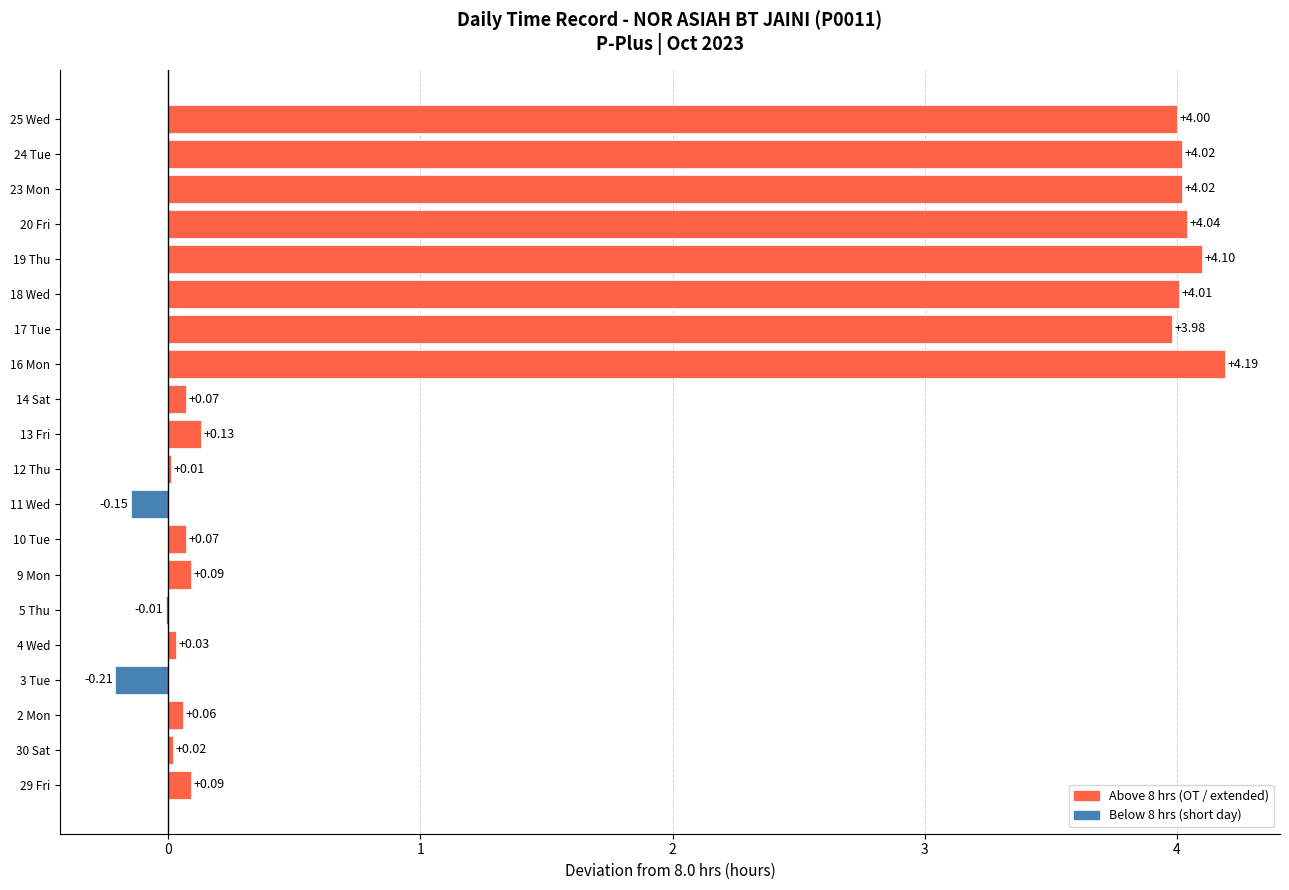

What is the sum of all values?

32.6